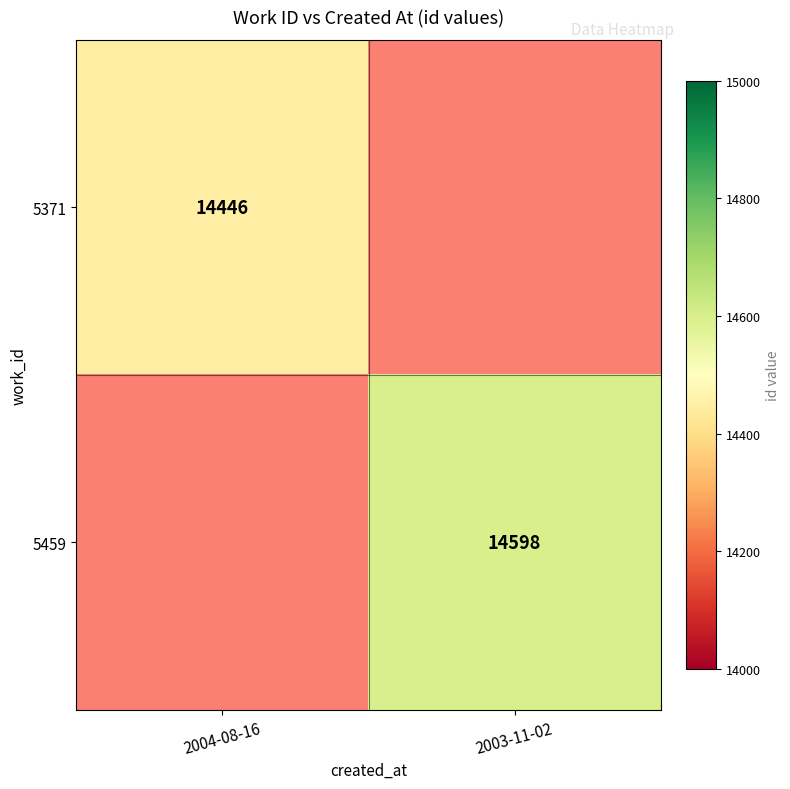

Is it true that 5371 equals 22456 at 2004-08-16?

False